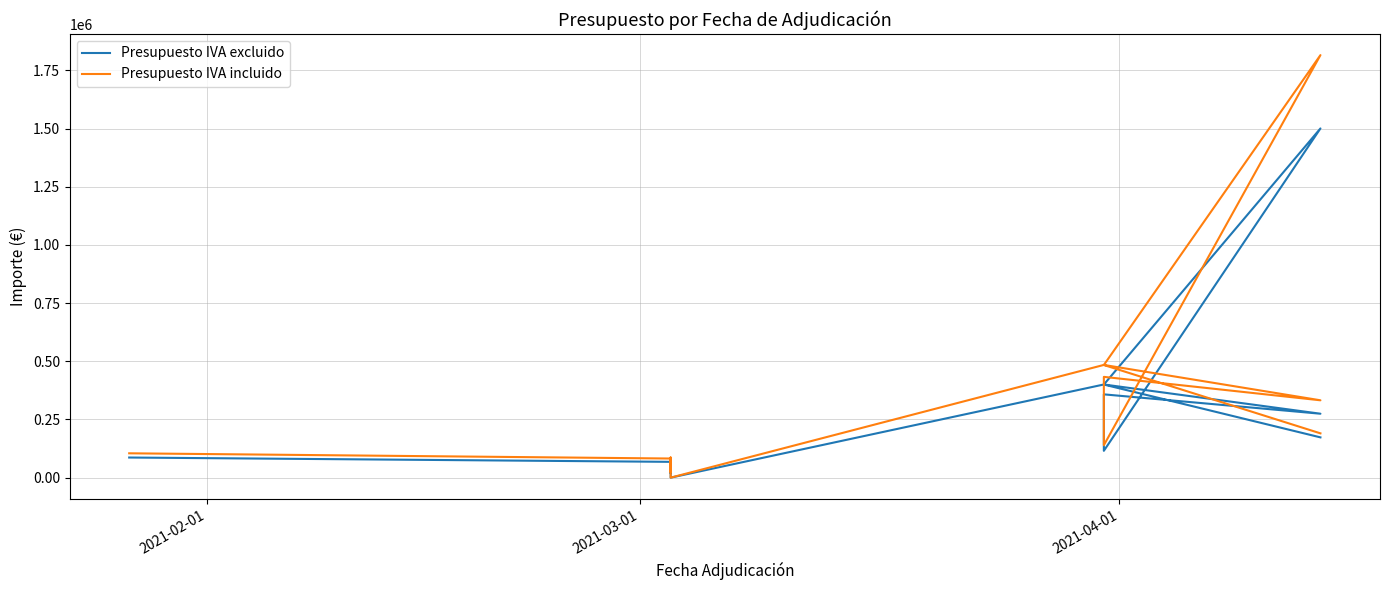

True or false: Presupuesto IVA excluido has more than 2 interior local peaks.

True